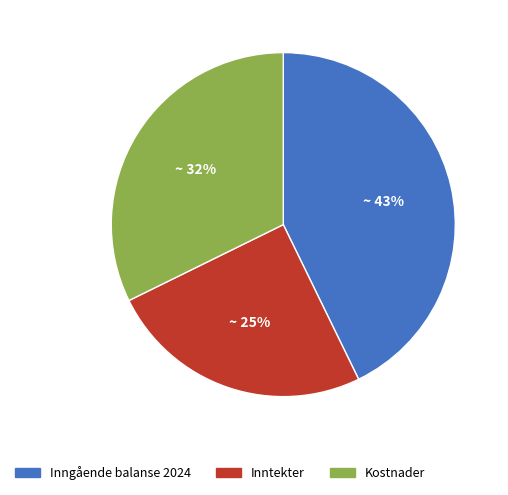

To the nearest percent, what percentage of the pie is Inngående balanse 2024?

43%